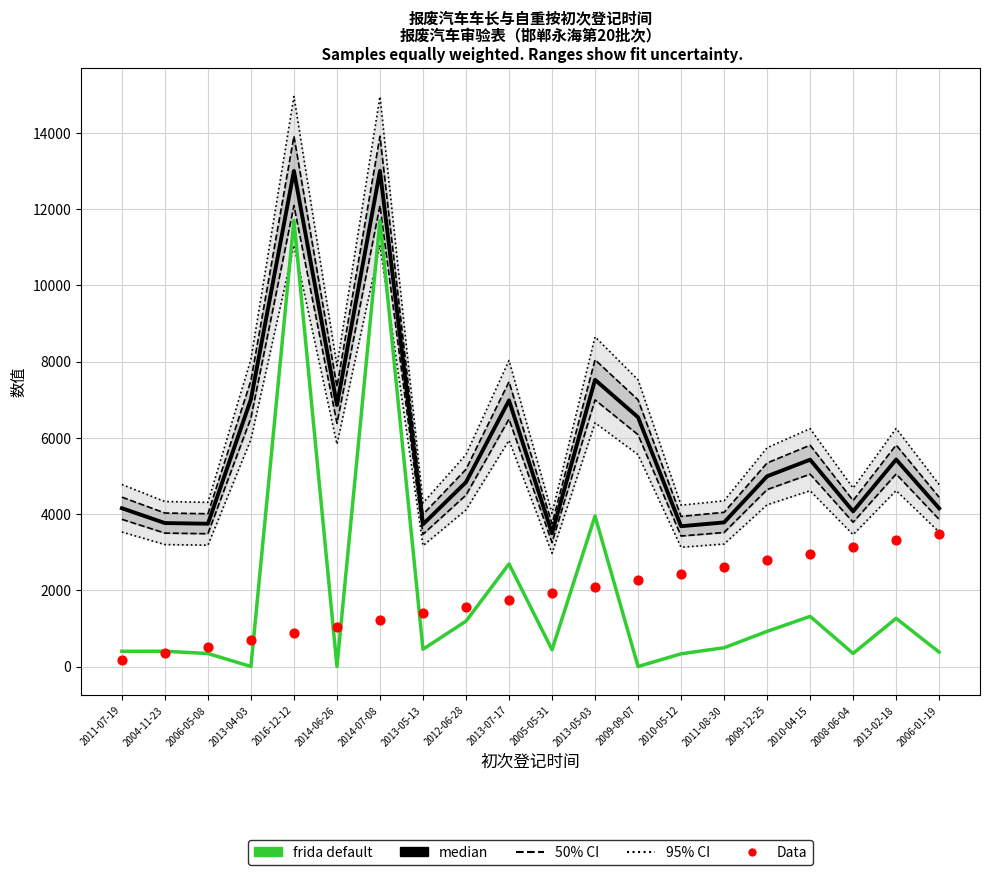

Is the value of median at 2013-05-13 greater than the value of 95% CI at 2006-01-19?

No